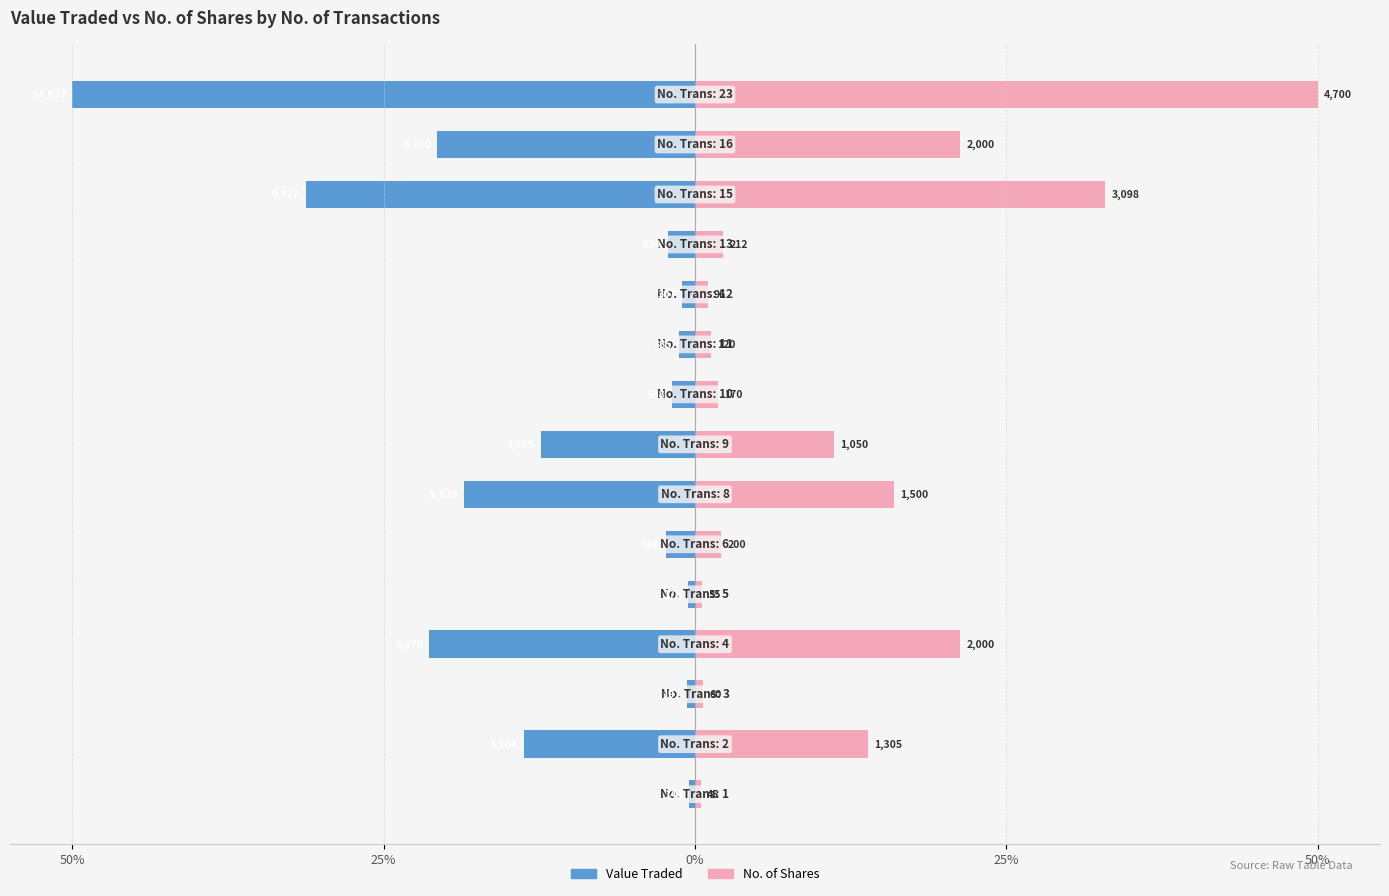

How many groups of bars are there?

15